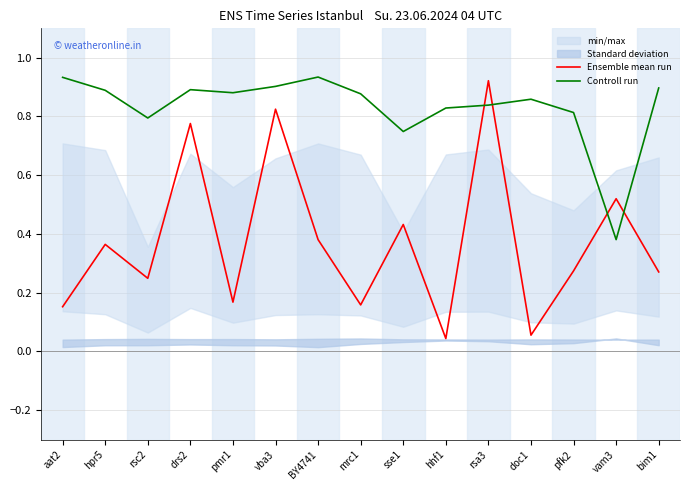

What is the difference between the highest and lowest values at pmr1?

0.7